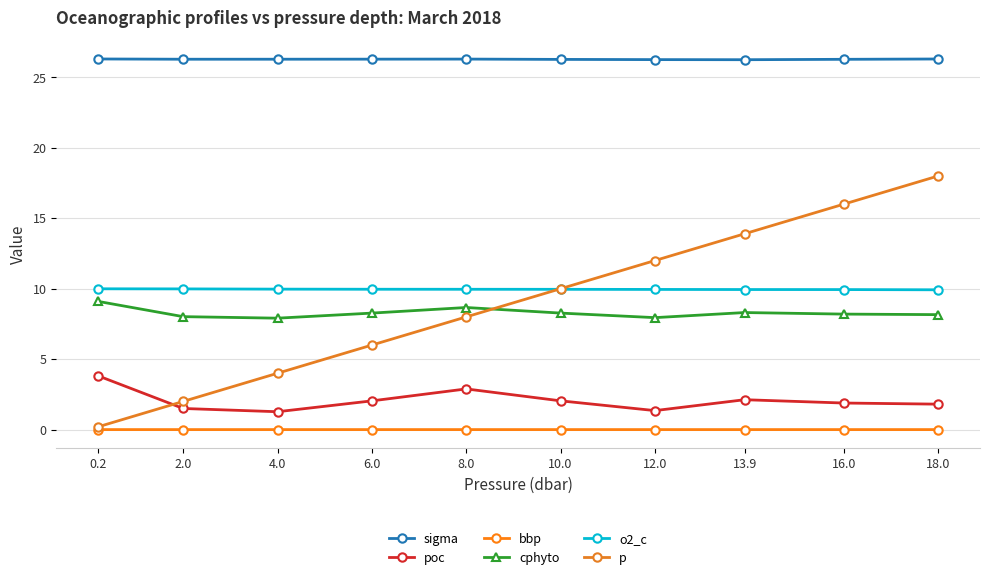

What is the label of the 10th point from the left?

18.0